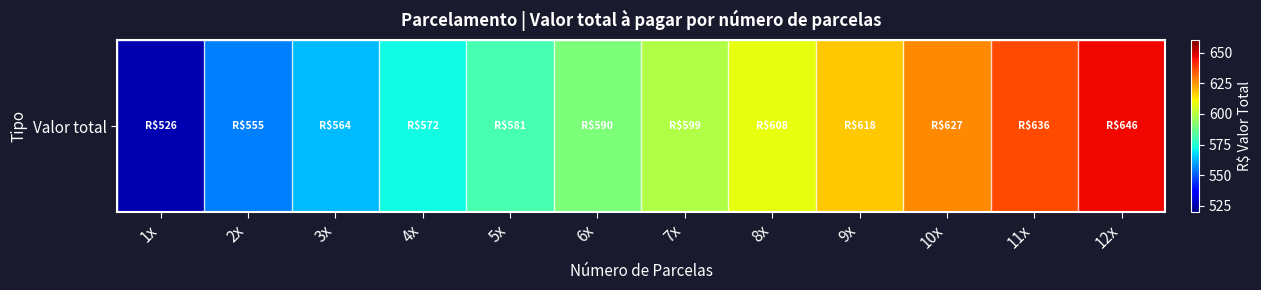

Count the number of data series in this chart.

1